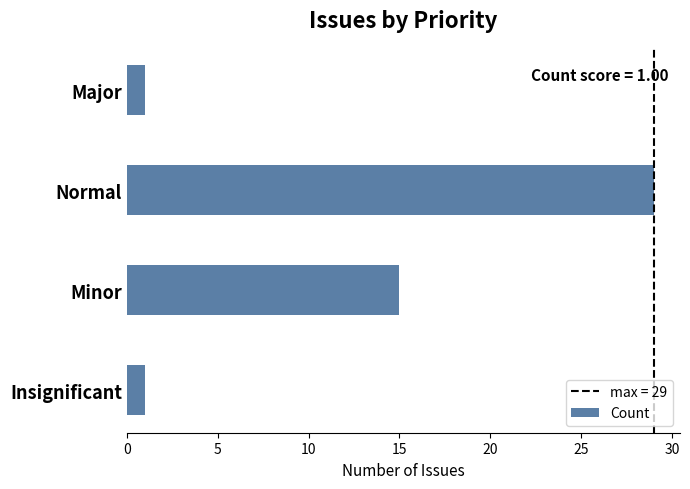

What is the change in value from Insignificant to Minor?

+14